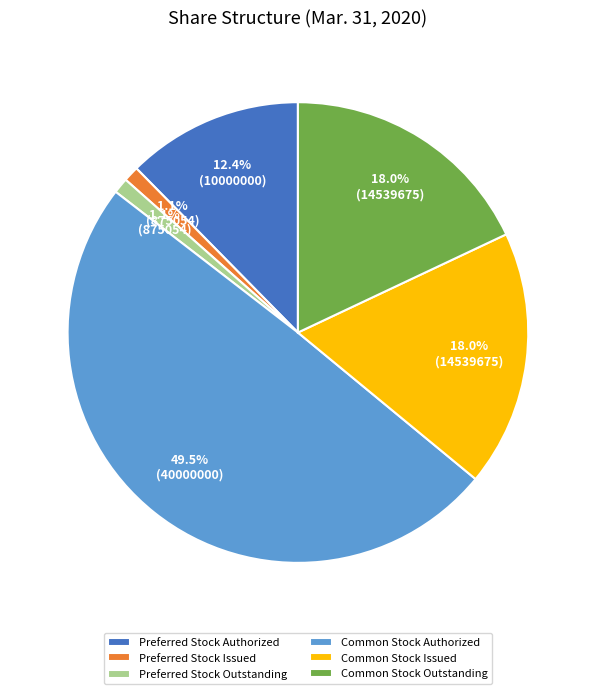

To the nearest percent, what is the difference between the largest and smallest slice percentages?

48%